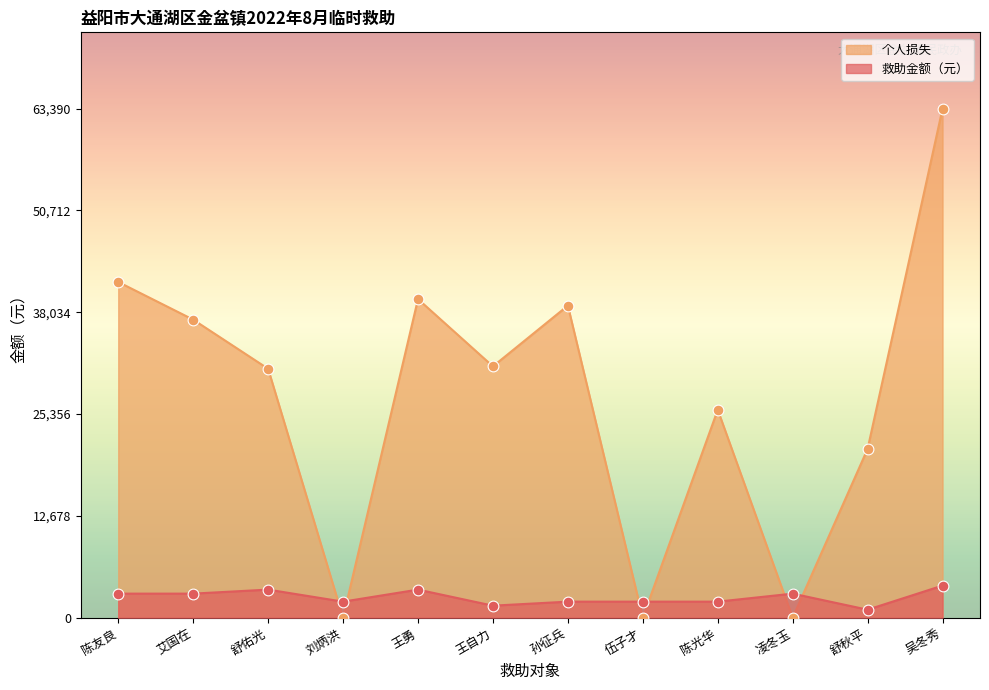

What is the total value across all series at 舒佑光?

34500